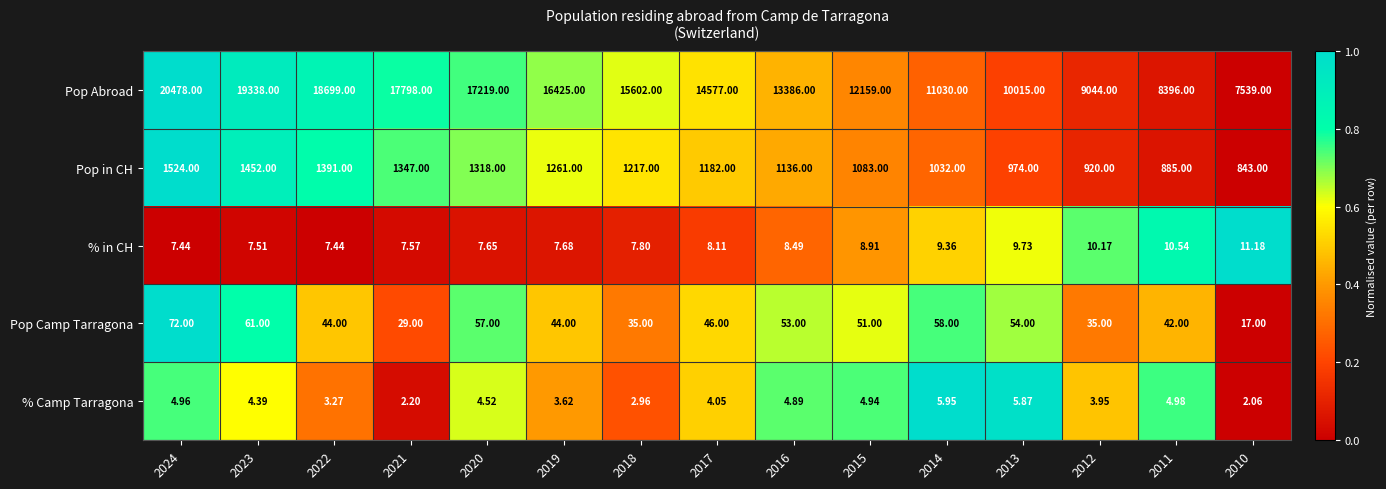

Which series has the widest spread of values?

Pop Abroad